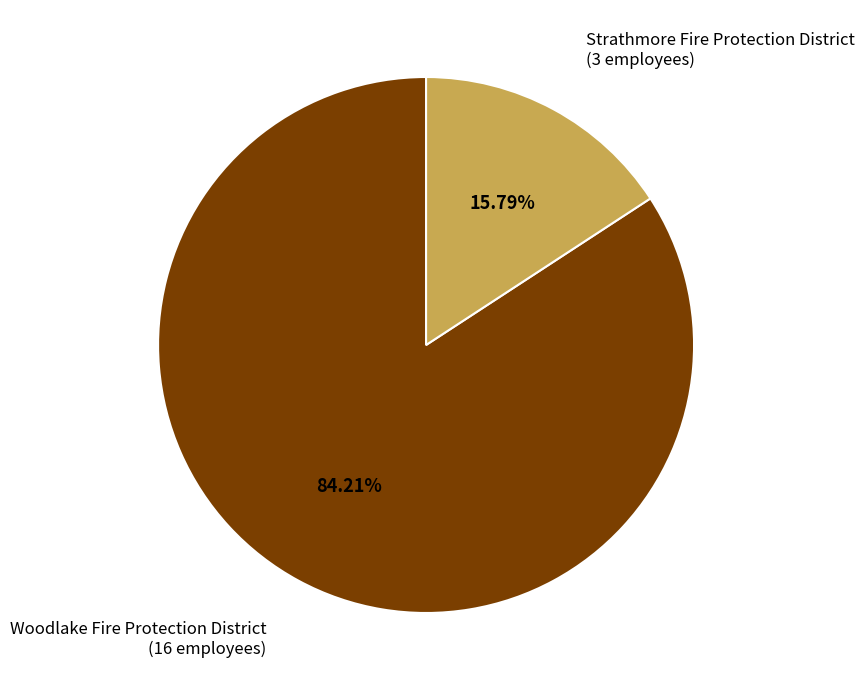

Does any single category account for the majority?

Yes